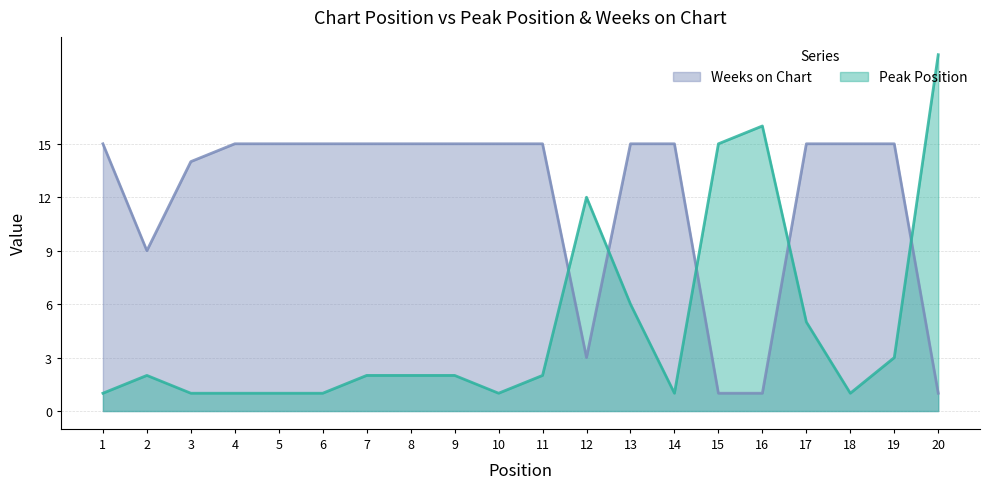

The value of Peak Position at 10 is 0. True or false?

False